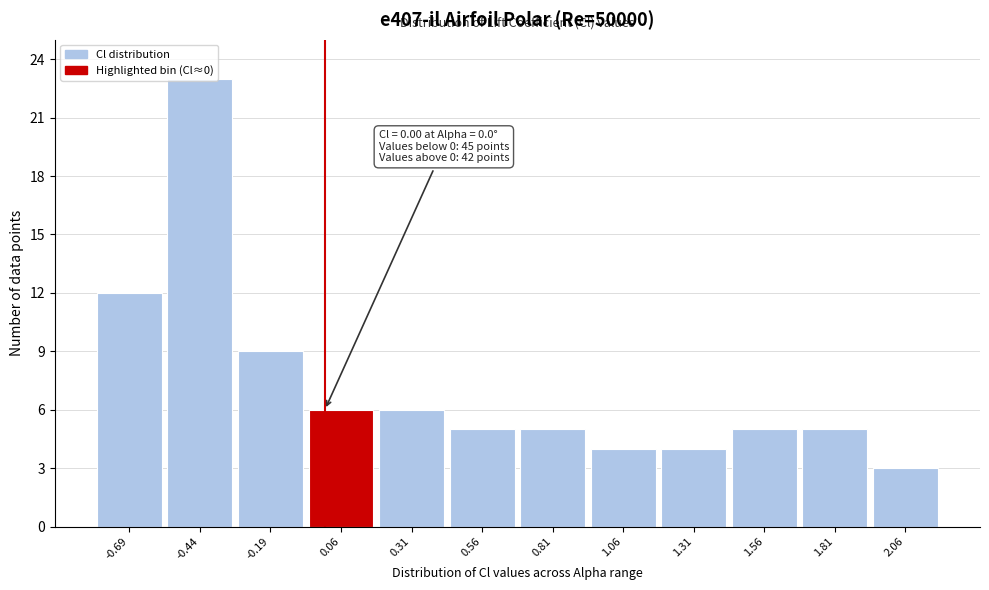

Over which range of the x-axis is the bar tallest?

-0.55 to -0.30